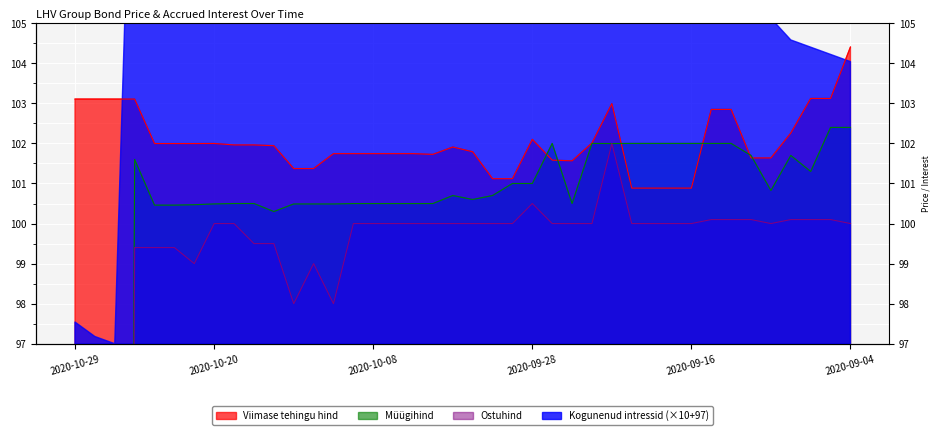

Which series ends up on top after the final intersection of Müügihind and Viimase tehingu hind?

Viimase tehingu hind